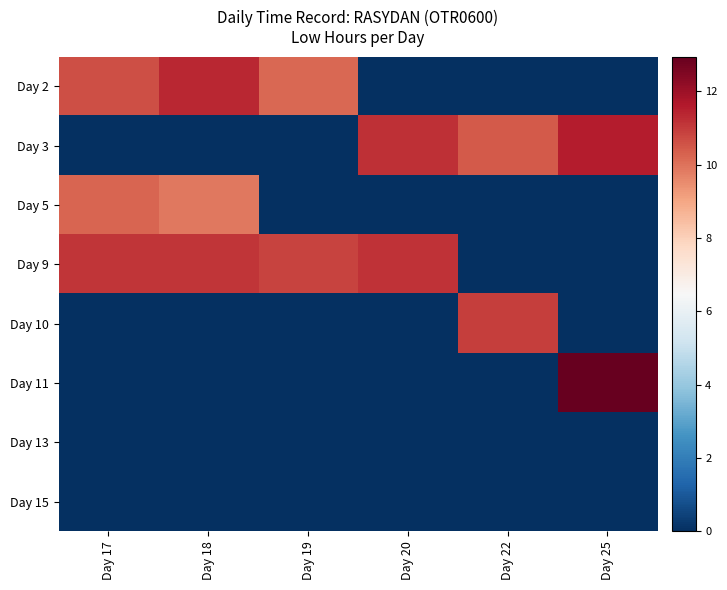

Rank the series at Day 19 from lowest to highest value.

Day 3, Day 5, Day 10, Day 11, Day 13, Day 15, Day 2, Day 9